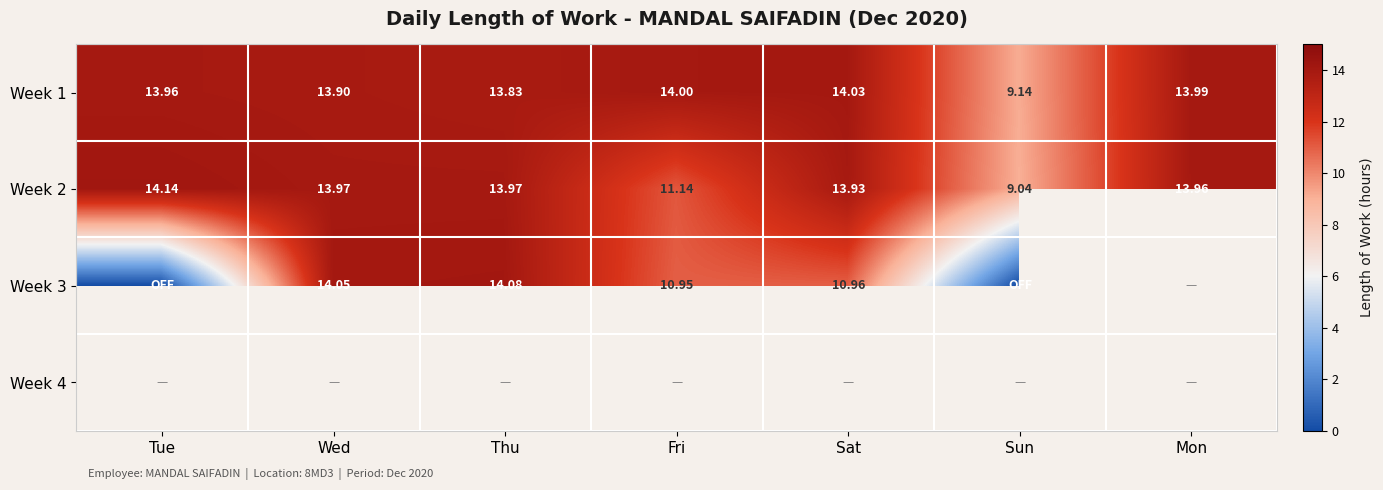

Which category has the highest value in the Week 2 series?

Tue